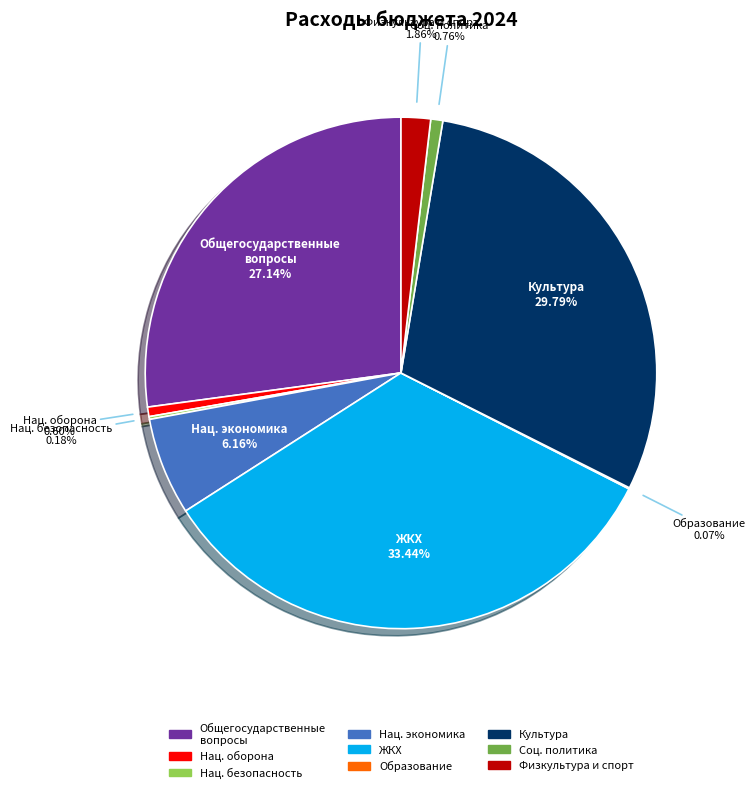

Is there a majority slice in this chart?

No